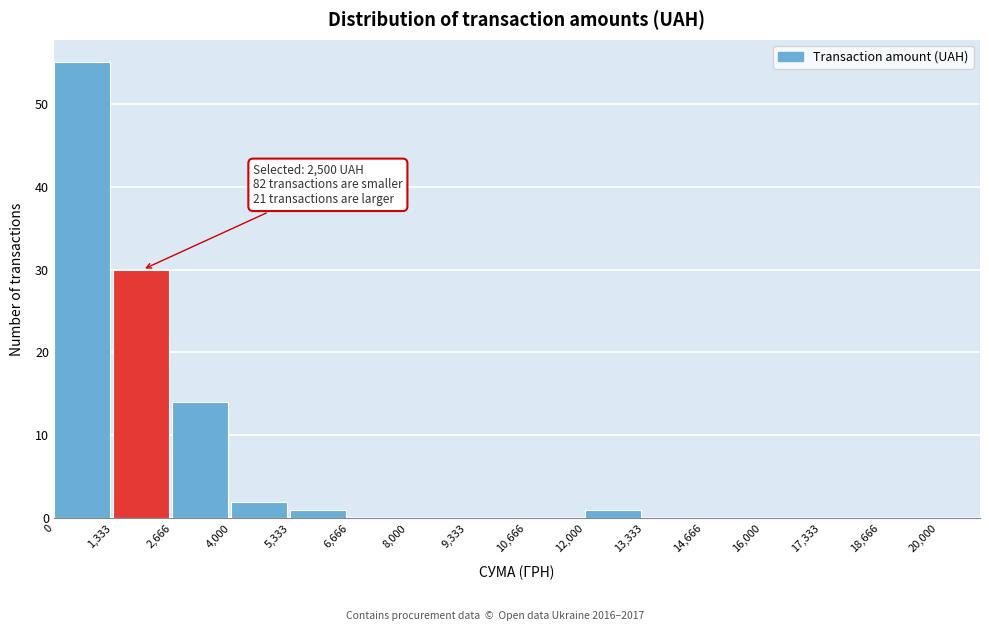

Over which range of the x-axis is the bar tallest?

0 to 1,333